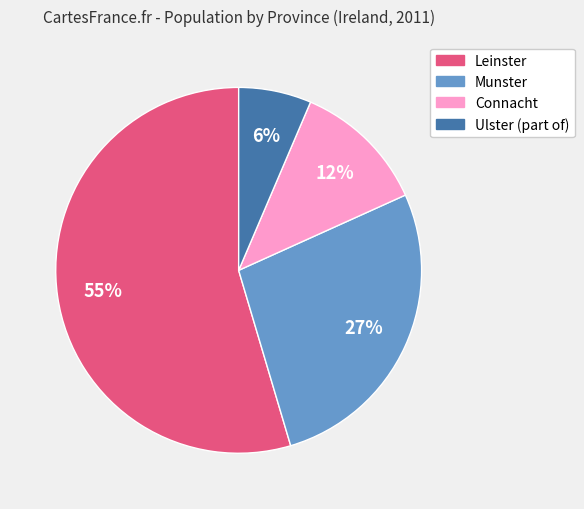

Does Connacht represent more than half of the total?

No